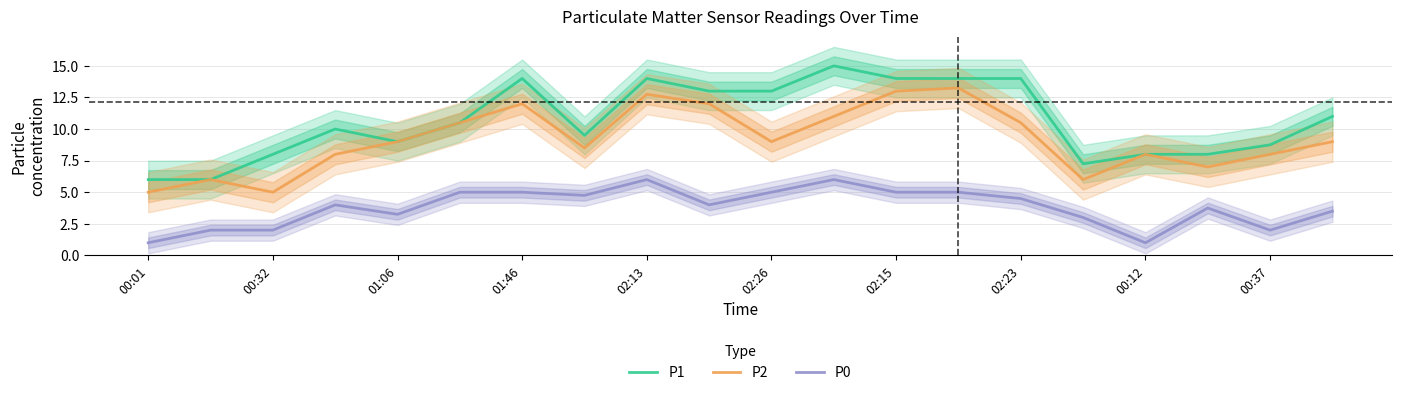

In P1, how many points are lower than both neighbors (excluding endpoints)?

3